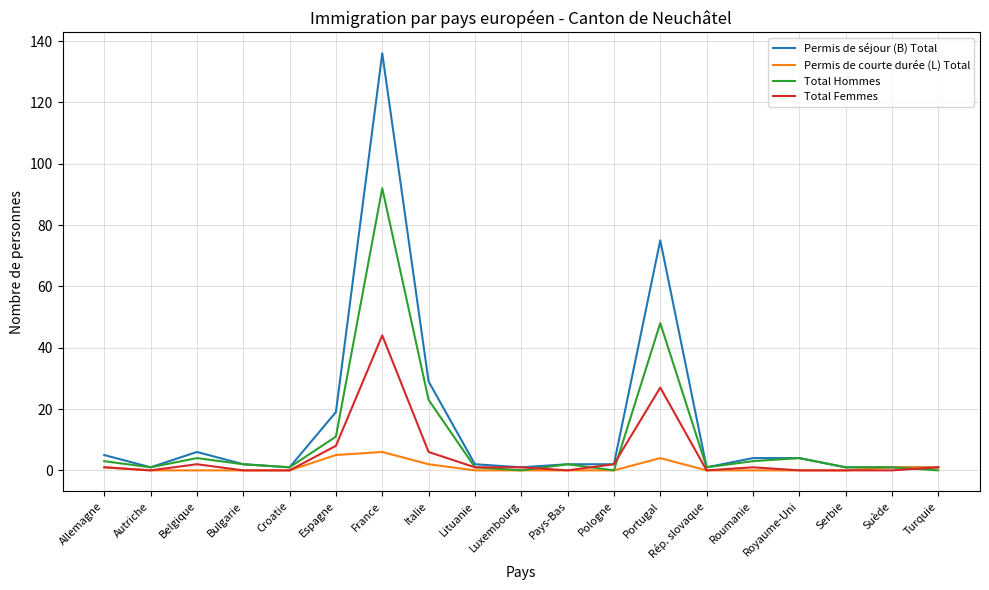

At which category does Total Hommes reach its first local peak?

Belgique